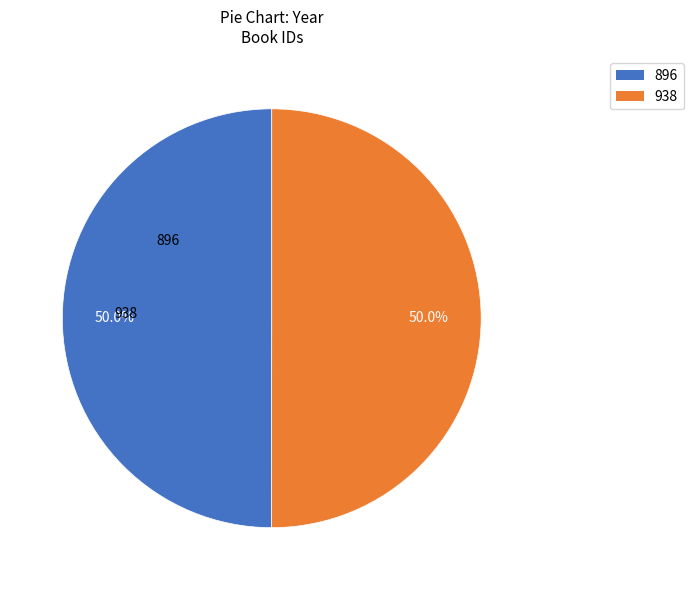

Combined, what portion of the pie is 938 and 896?

100.0%